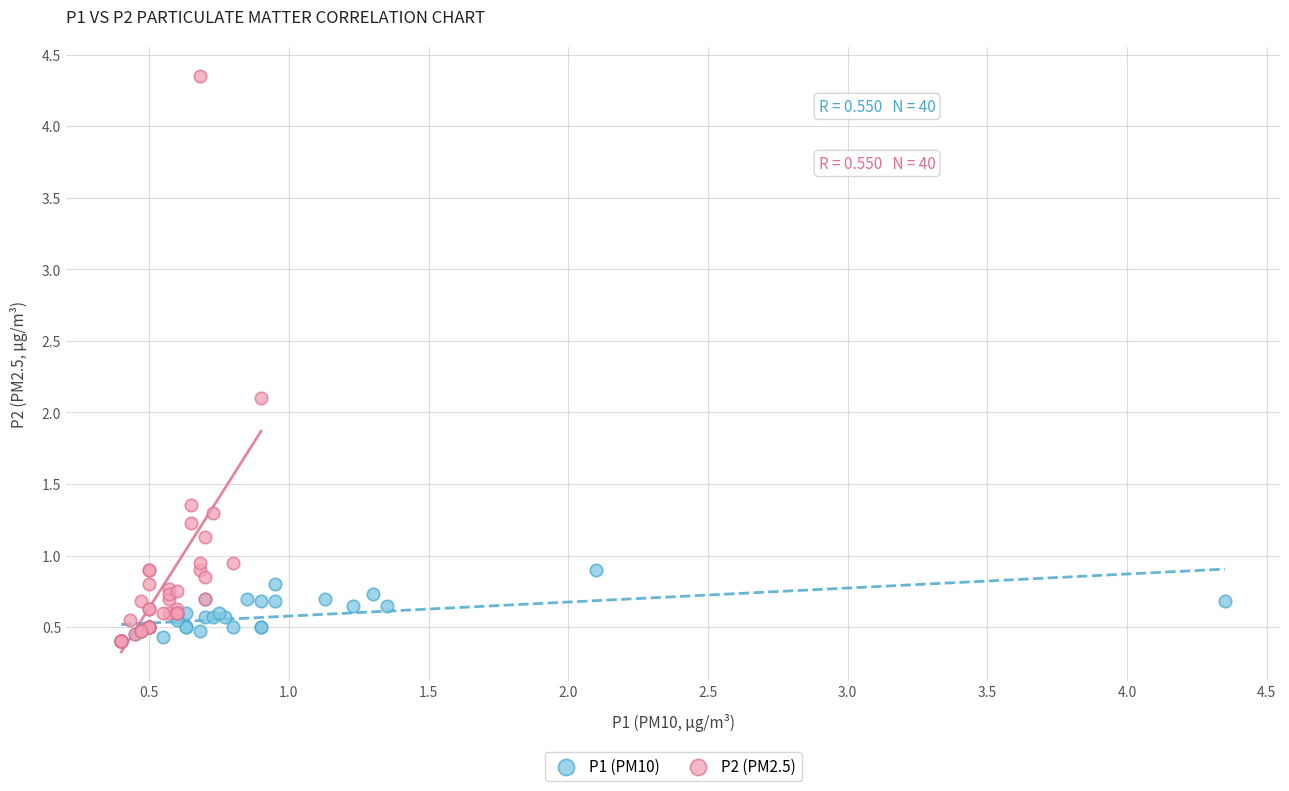

Which series reaches the maximum Y coordinate?

P2 (PM2.5)